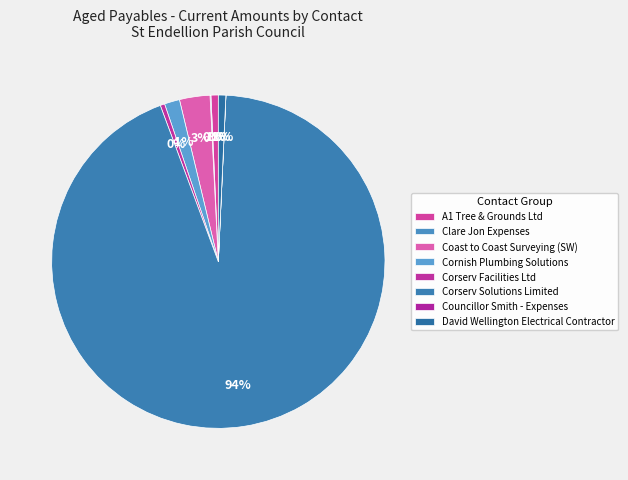

To the nearest percent, what is the combined percentage of Corserv Facilities Ltd and A1 Tree & Grounds Ltd?

1%